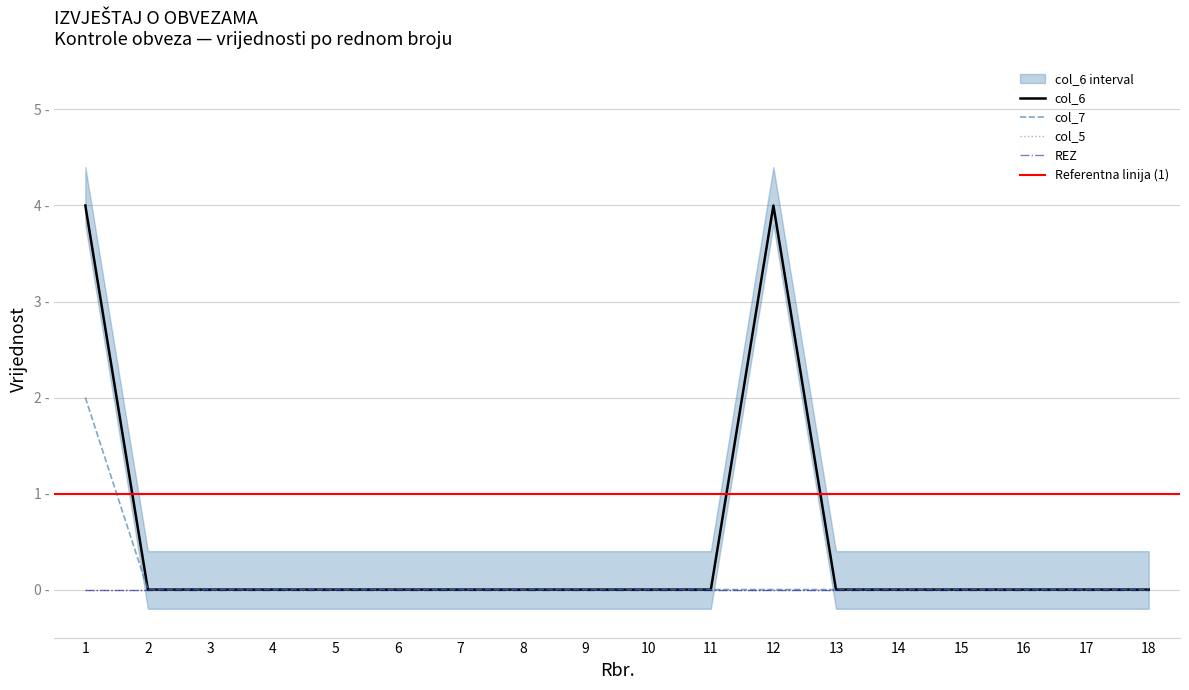

The value of col_7 at 18 is 1. True or false?

False